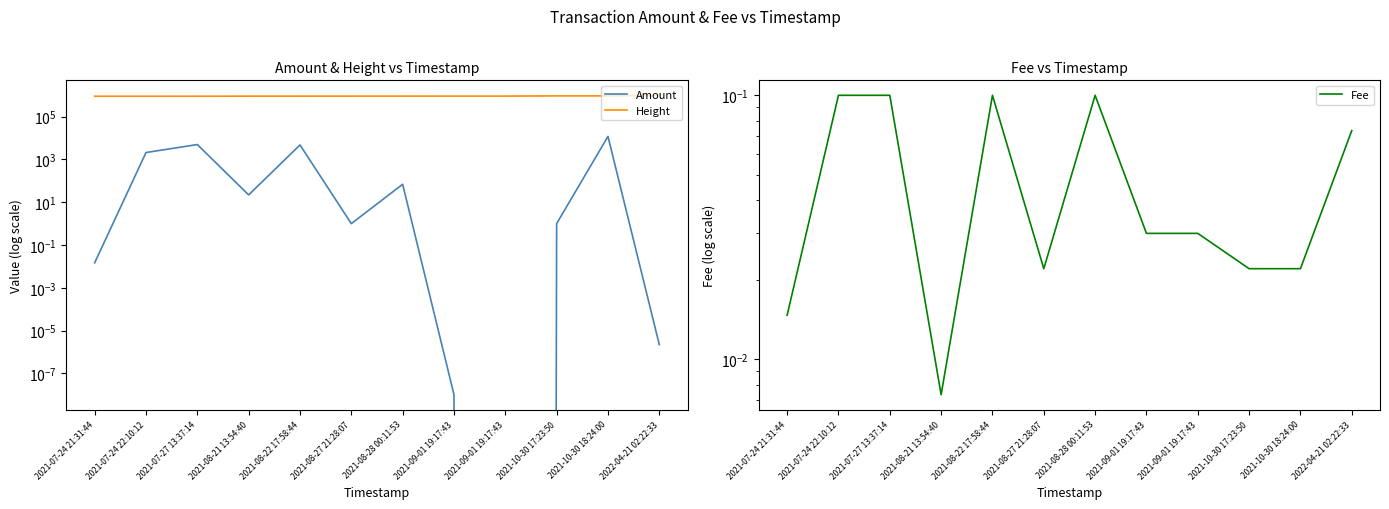

True or false: Height and Amount intersect in this chart.

False